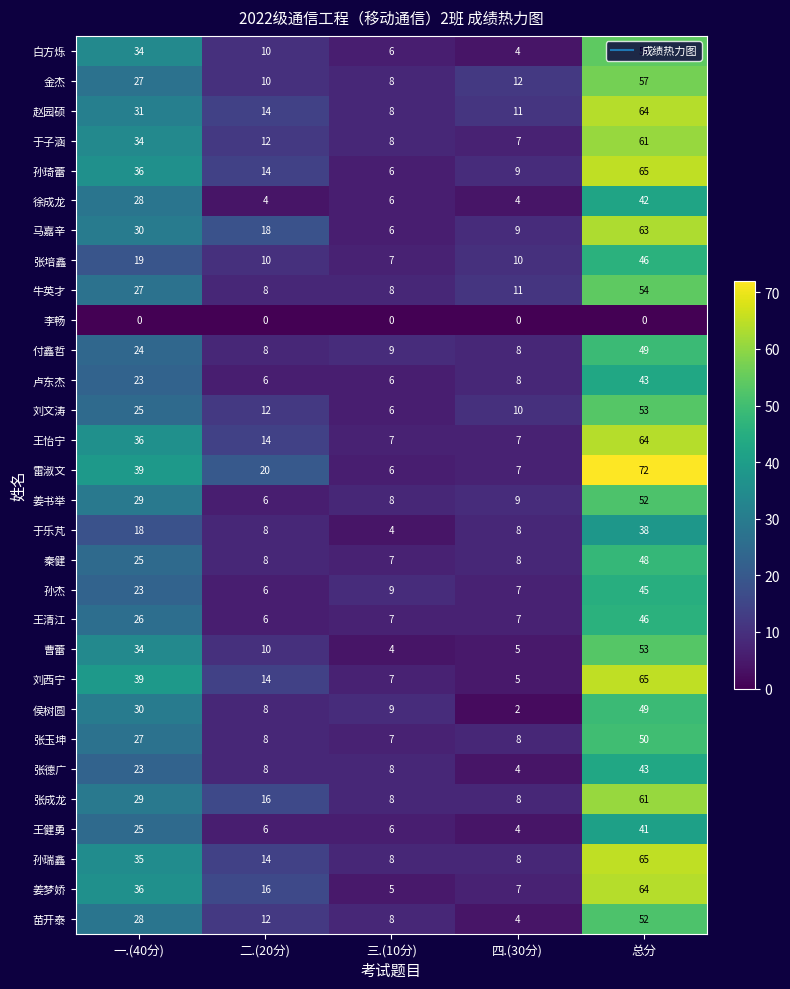

Which series has the largest total across all categories?

雷淑文